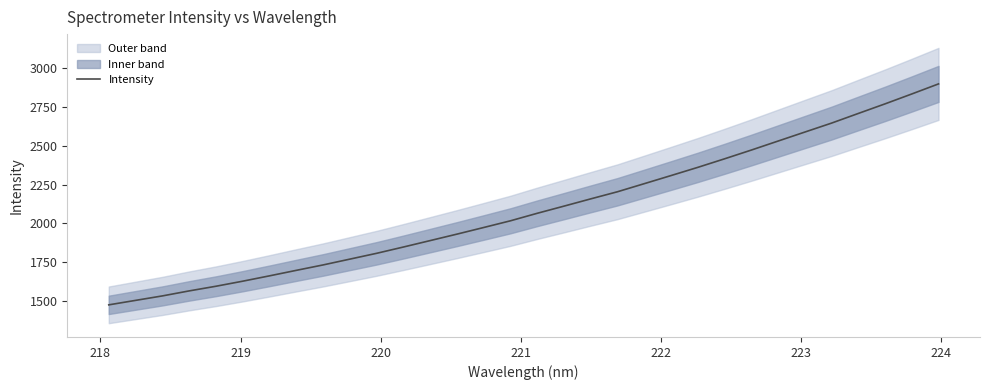

What is the lowest value of the Intensity series?

1476.4